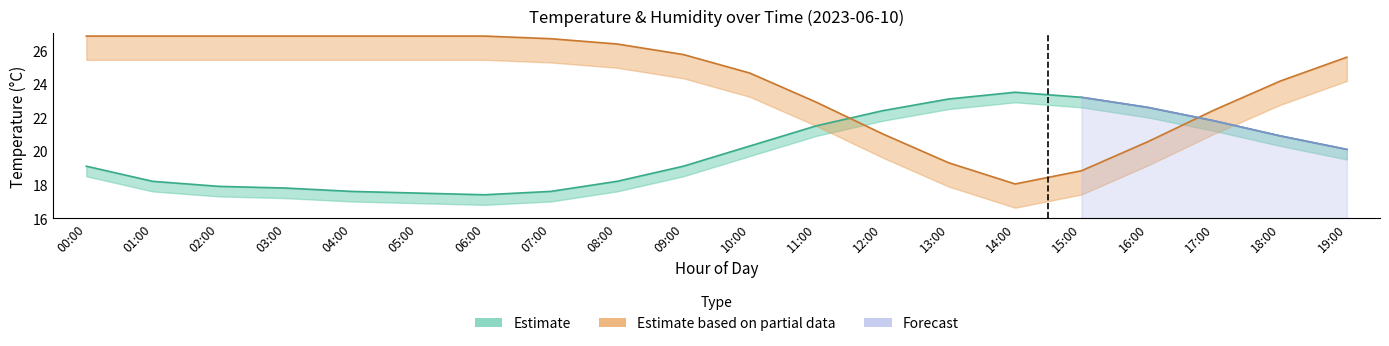

Count the number of values greater than 1.

11